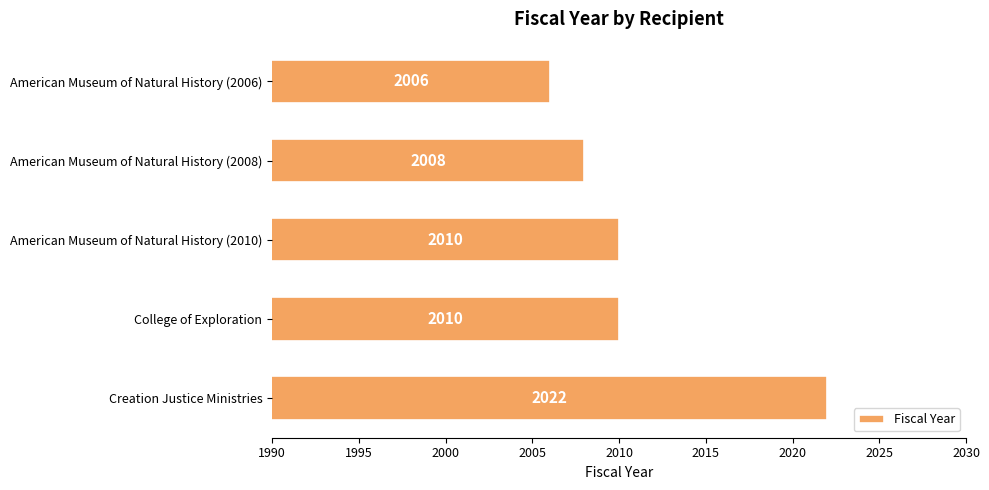

What is the ratio of the value at American Museum of Natural History (2010) to the value at Creation Justice Ministries?

1.0